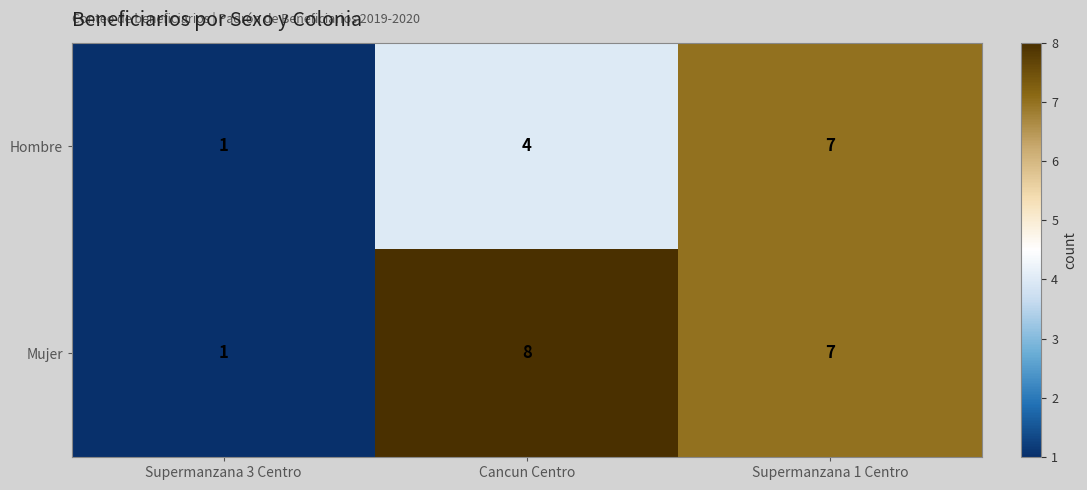

What is the difference between the Mujer values at Supermanzana 3 Centro and Supermanzana 1 Centro?

6